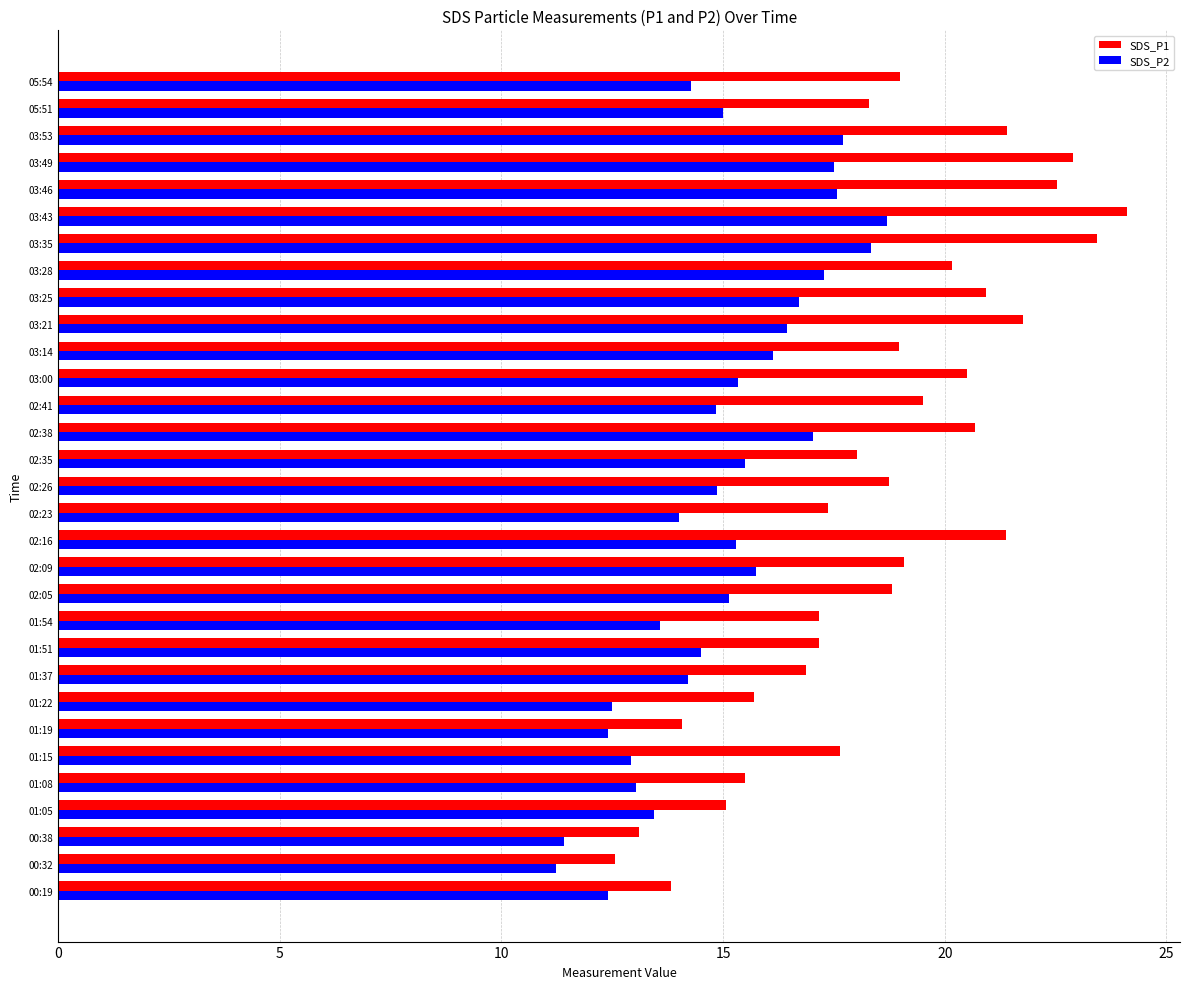

Count the number of data series in this chart.

2